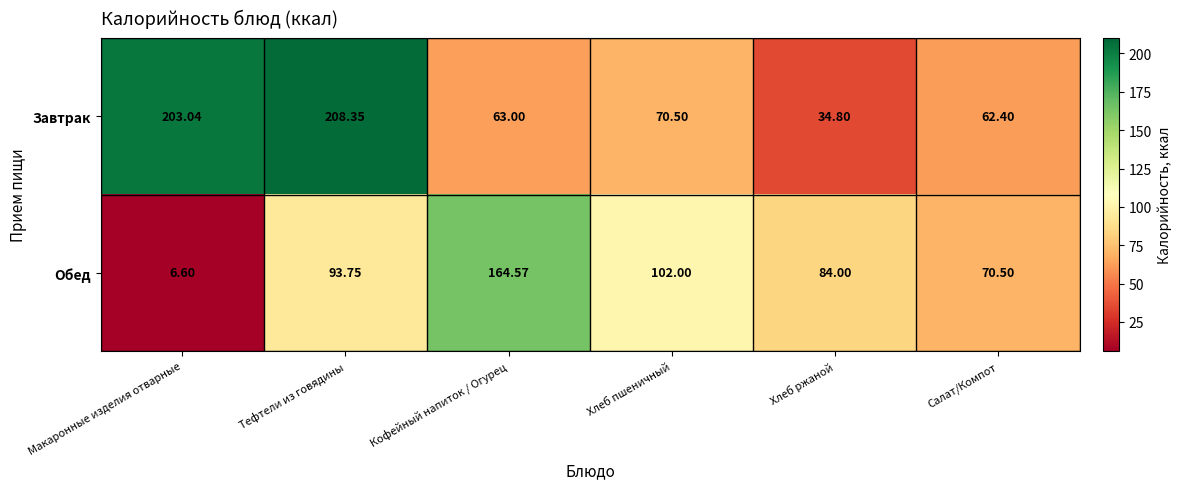

At Хлеб пшеничный, list the series in order from largest to smallest.

Обед, Завтрак